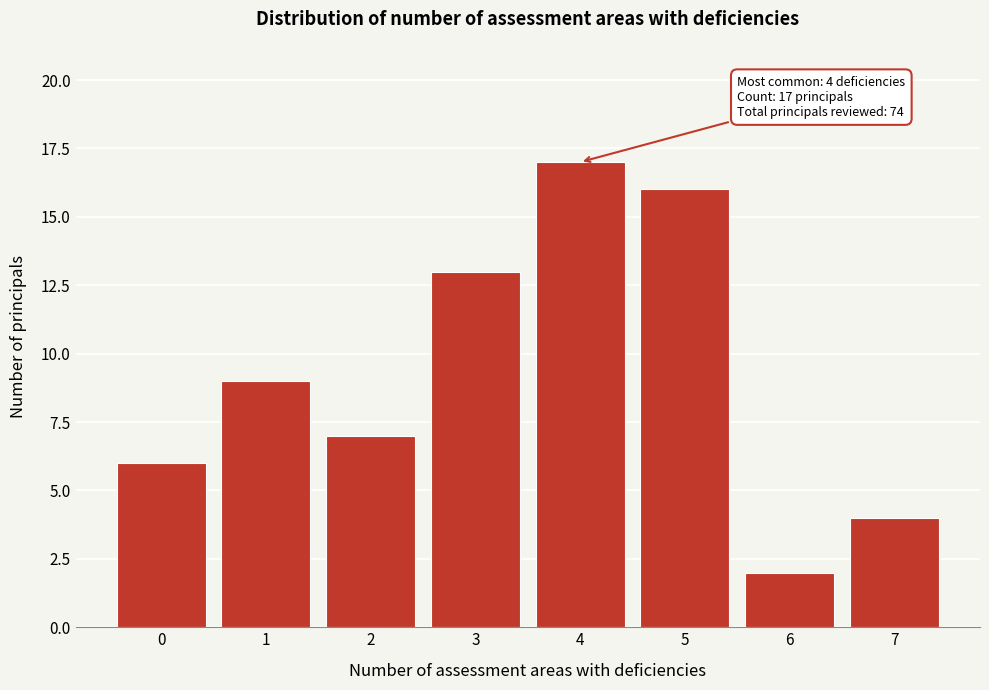

Reading left to right, extract all data points from this chart.

0=6	1=9	2=7	3=13	4=17	5=16	6=2	7=4